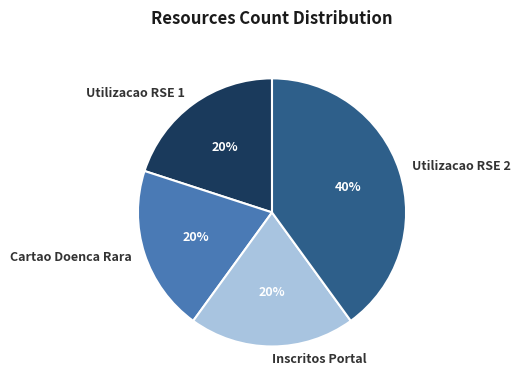

Is it true that Utilizacao RSE 2 is 40% of the pie?

True